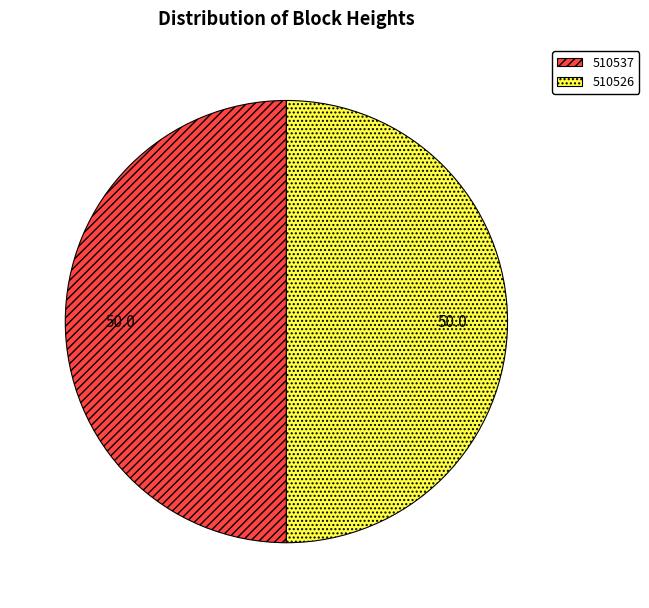

What is the ratio of the value at 510537 to the value at 510526?

1.0